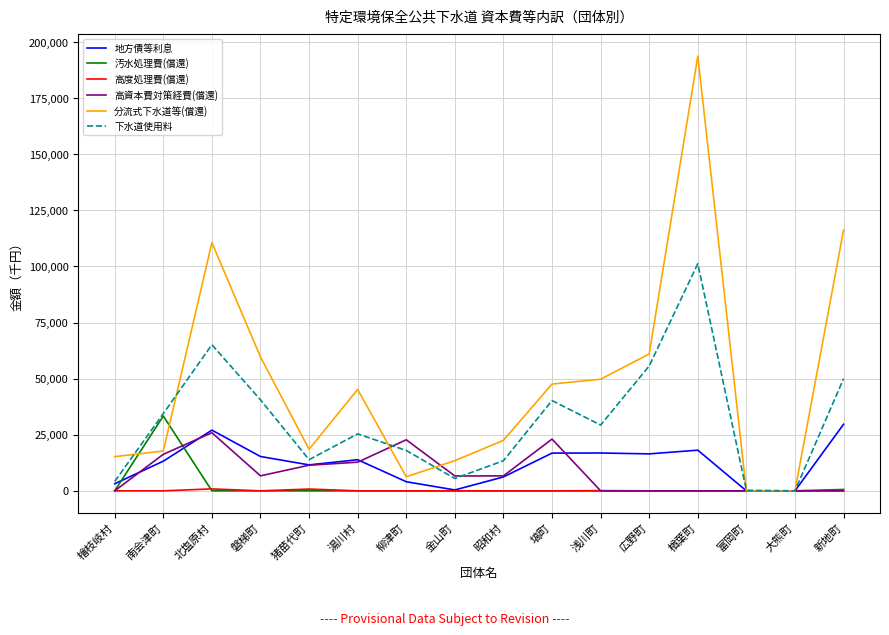

Which series has the largest range (max minus min)?

分流式下水道等(償還)